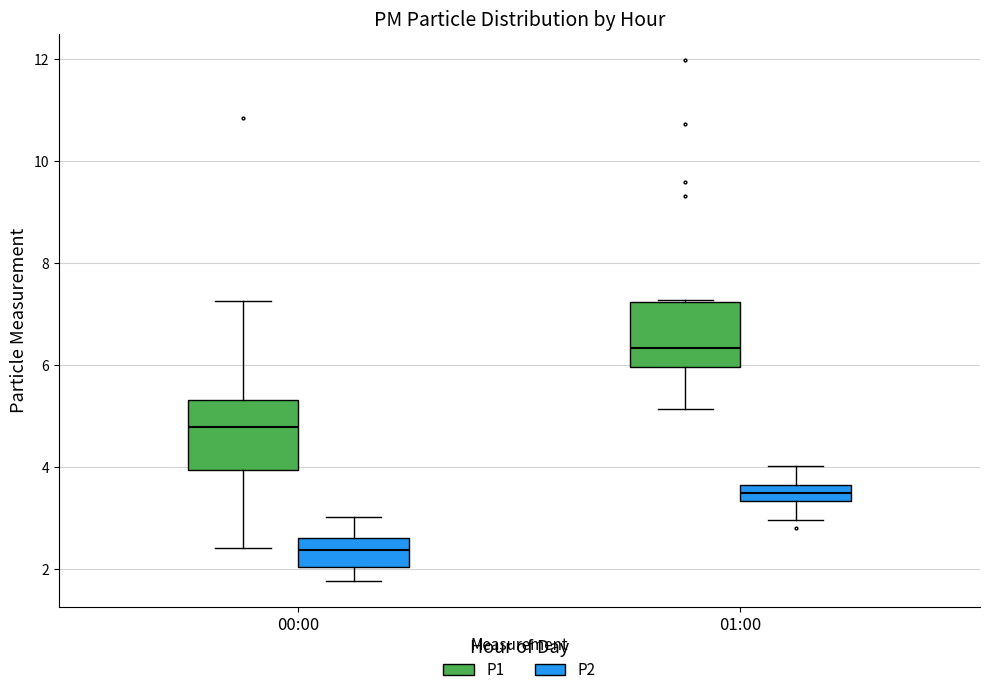

Which box's median line is the highest?

01:00 (P1)